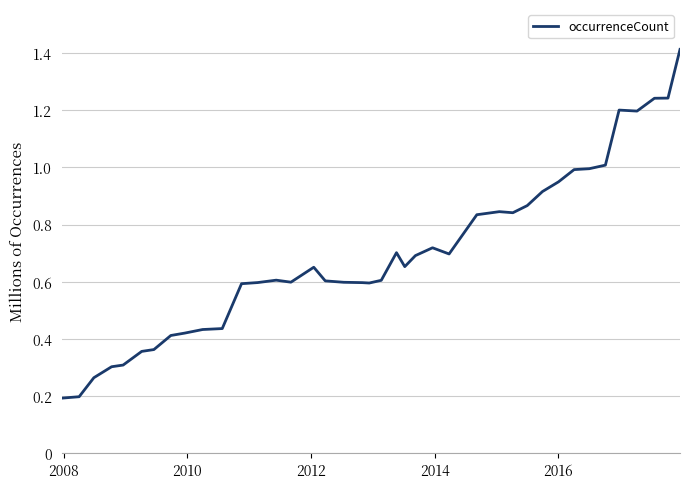

Does the chart have visible grid lines?

Yes